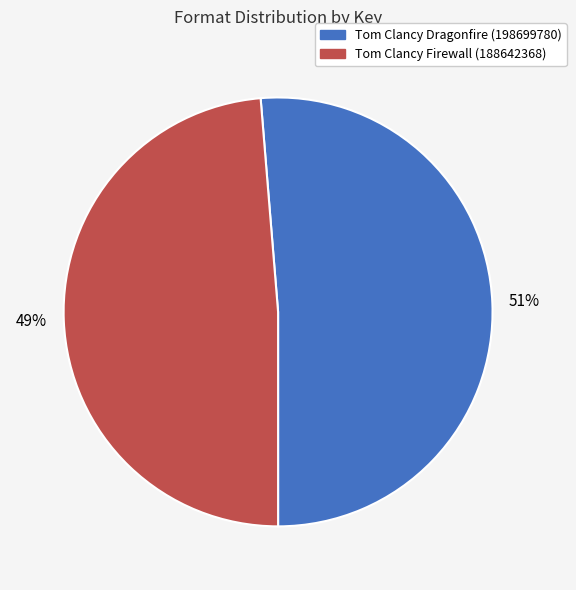

Which has a higher value, Tom Clancy Dragonfire (198699780) or Tom Clancy Firewall (188642368)?

Tom Clancy Dragonfire (198699780)